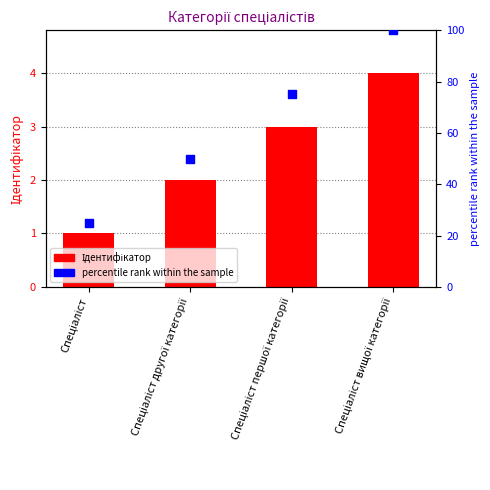

Which series has the largest total across all categories?

percentile rank within the sample